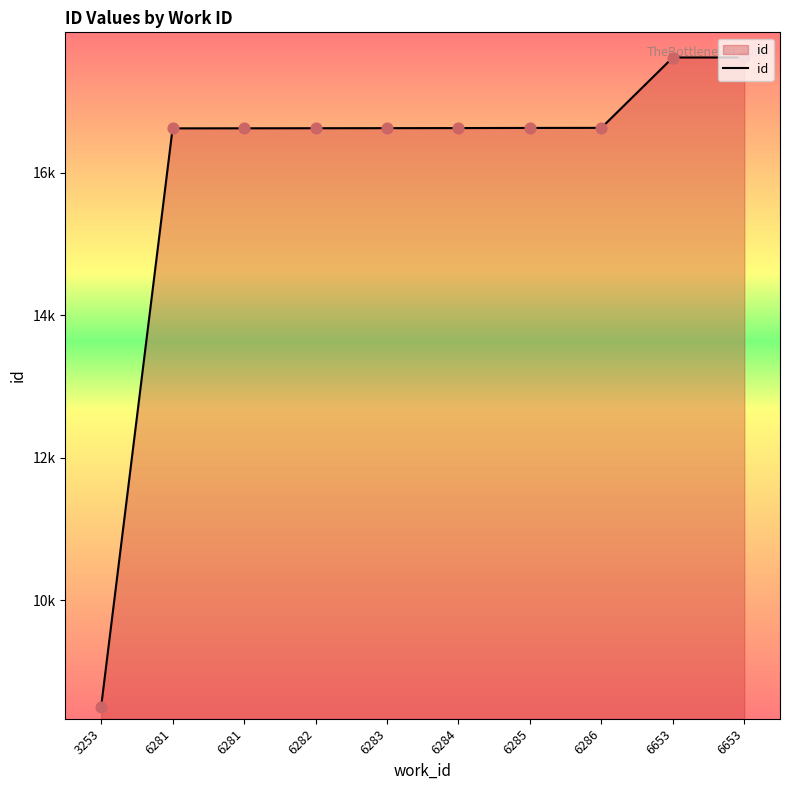

What is the change in value from 6281 to 6286?

+7